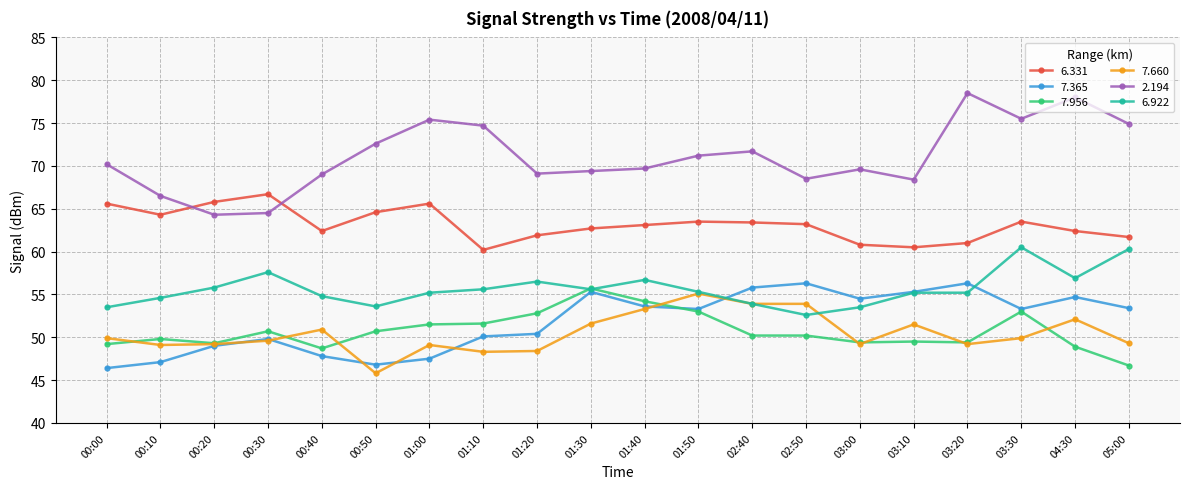

Which category has the lowest value in the 6.922 series?

02:50